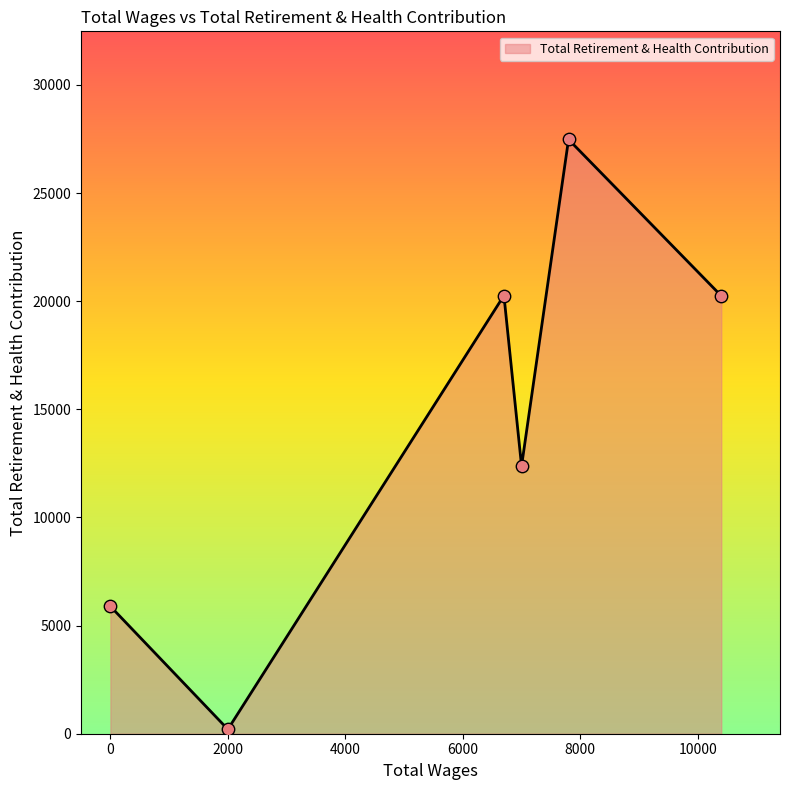

True or false: there are more than 1 points higher than both neighbors.

True